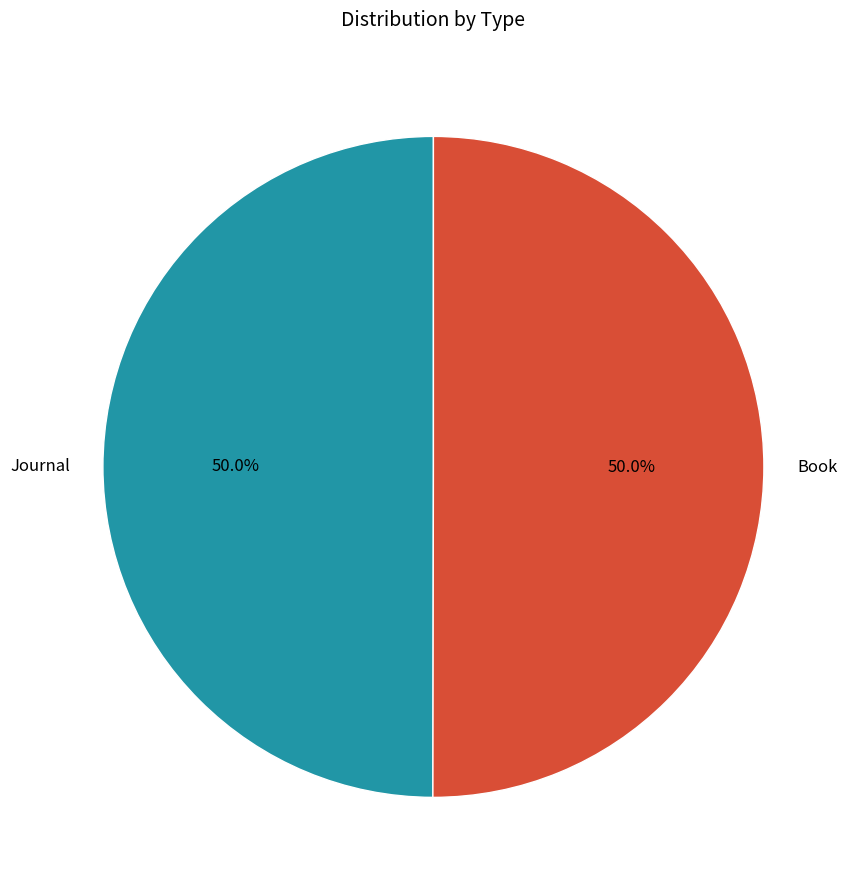

What is the ratio of the value at Book to the value at Journal?

1.0